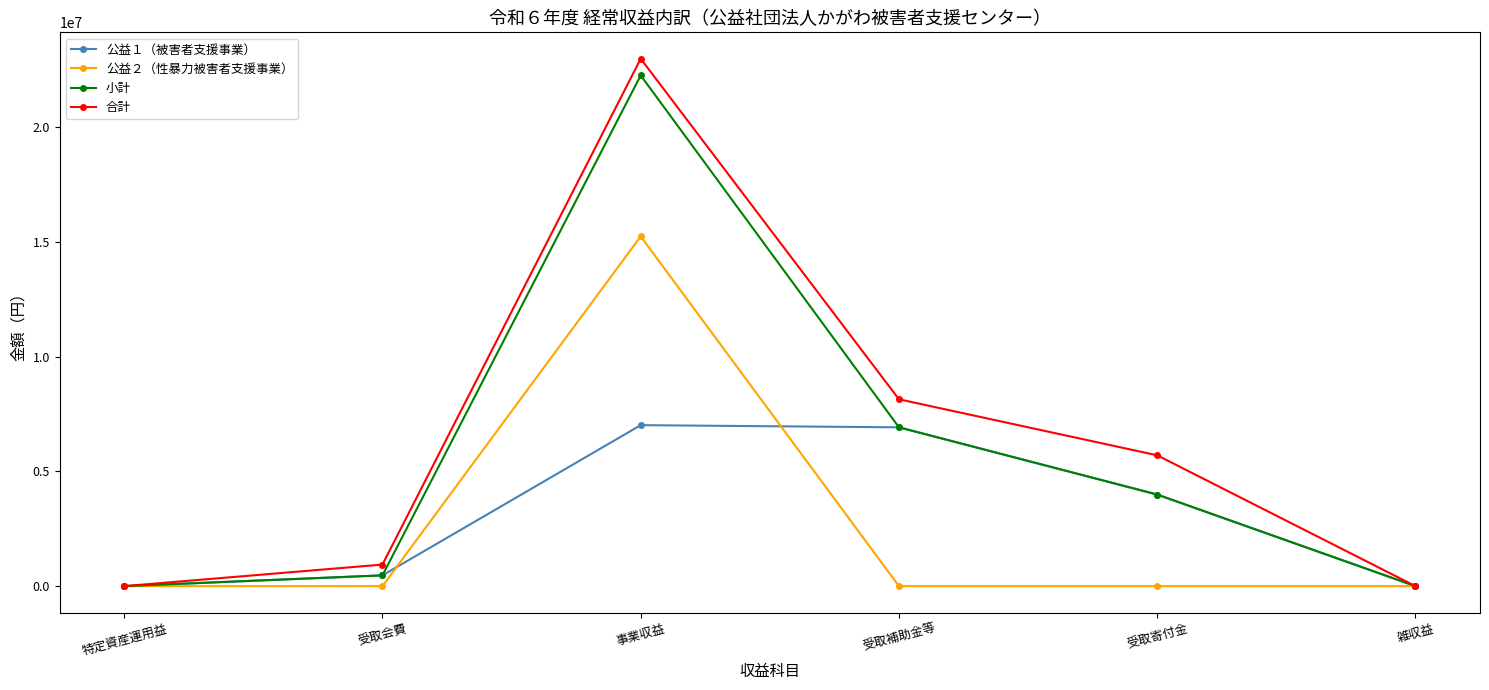

What is the label of the 5th point from the right?

受取会費